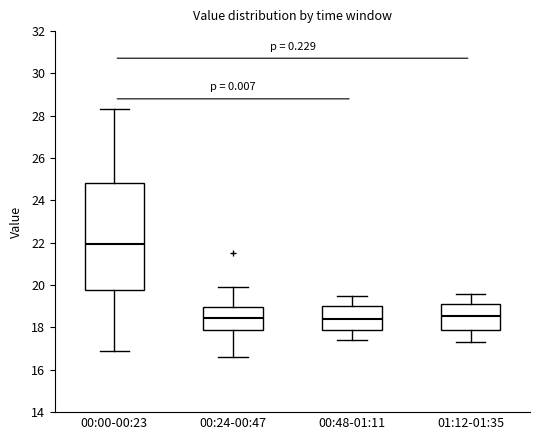

Reading left to right, read every box against the y-axis: the position of its median line, the range the box covers, and the ends of its whiskers. The values are not printed on the chart, so give them approximately, as read against the axis.

00:00-00:23: median 22.0, box 19.8 to 24.8, whiskers 17.0 to 28.4
00:24-00:47: median 18.4, box 17.8 to 19.0, whiskers 16.6 to 20.0
00:48-01:11: median 18.4, box 17.8 to 19.0, whiskers 17.4 to 19.6
01:12-01:35: median 18.6, box 17.8 to 19.2, whiskers 17.4 to 19.6